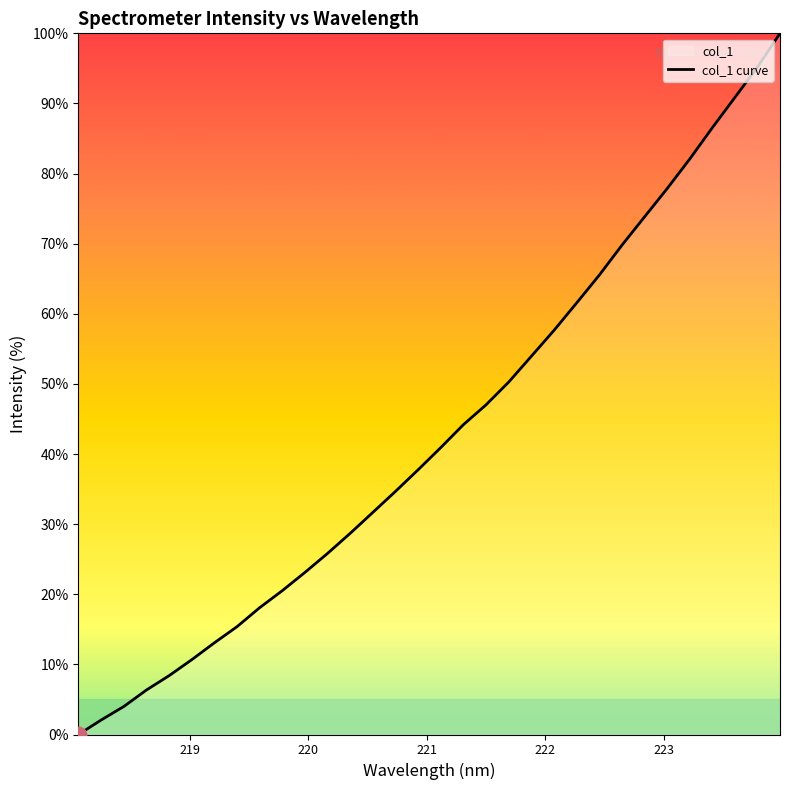

Reading left to right, extract all data points from this chart.

0.0	2.1	4.0	6.3	8.4	10.7	13.1	15.4	18.1	20.5	23.1	25.8	28.7	31.7	34.7	37.8	40.9	44.2	47.0	50.3	53.9	57.6	61.5	65.5	69.8	73.8	77.8	82.0	86.5	90.8	95.2	100.0